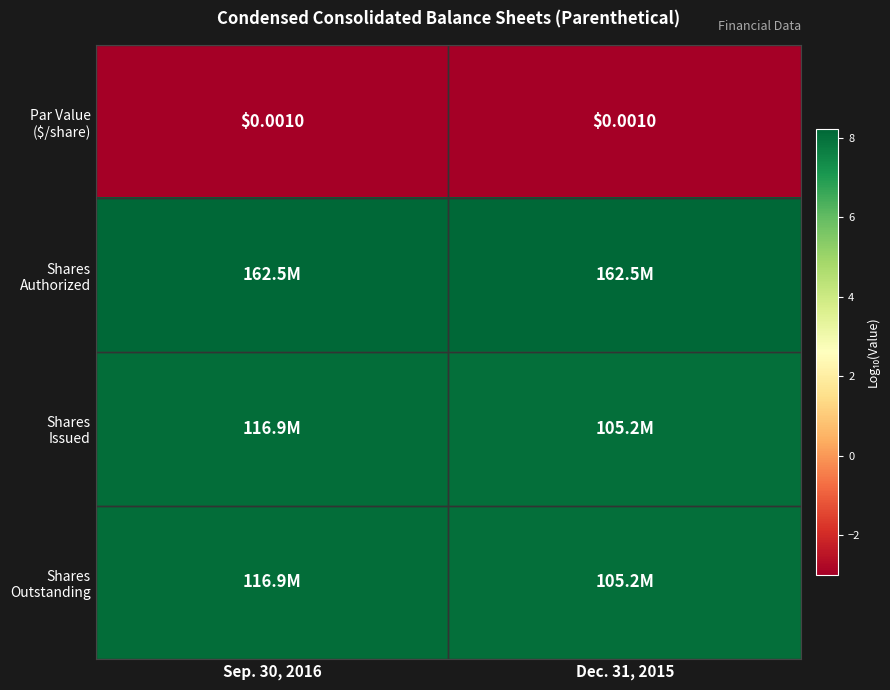

How many Shares Outstanding values are between 8 and 9?

2